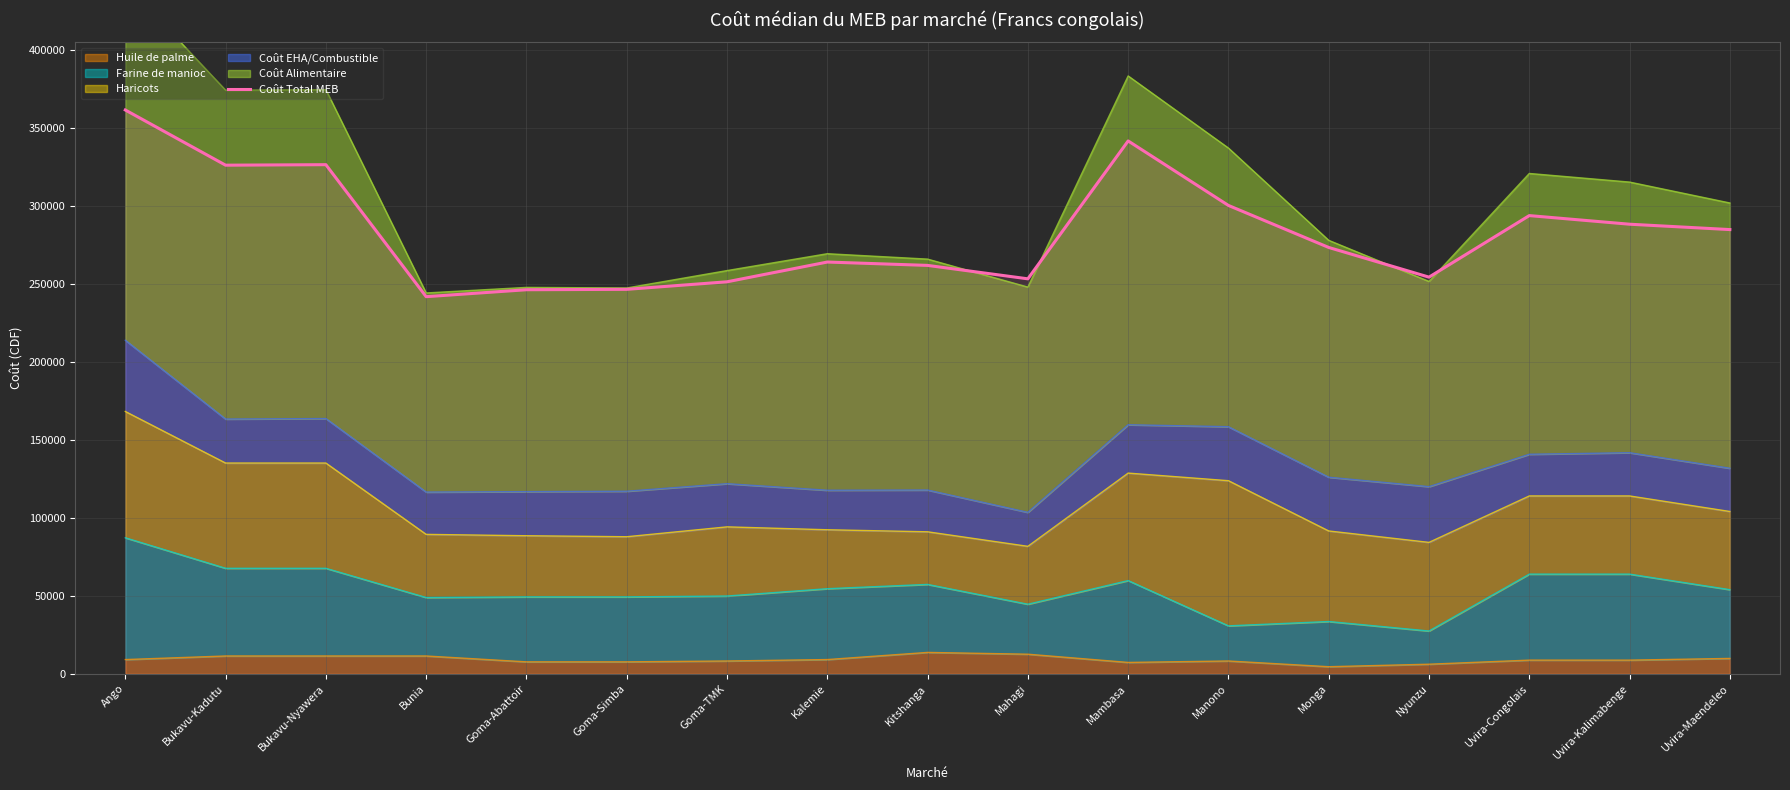

What is the label of the 7th point from the right?

Mambasa